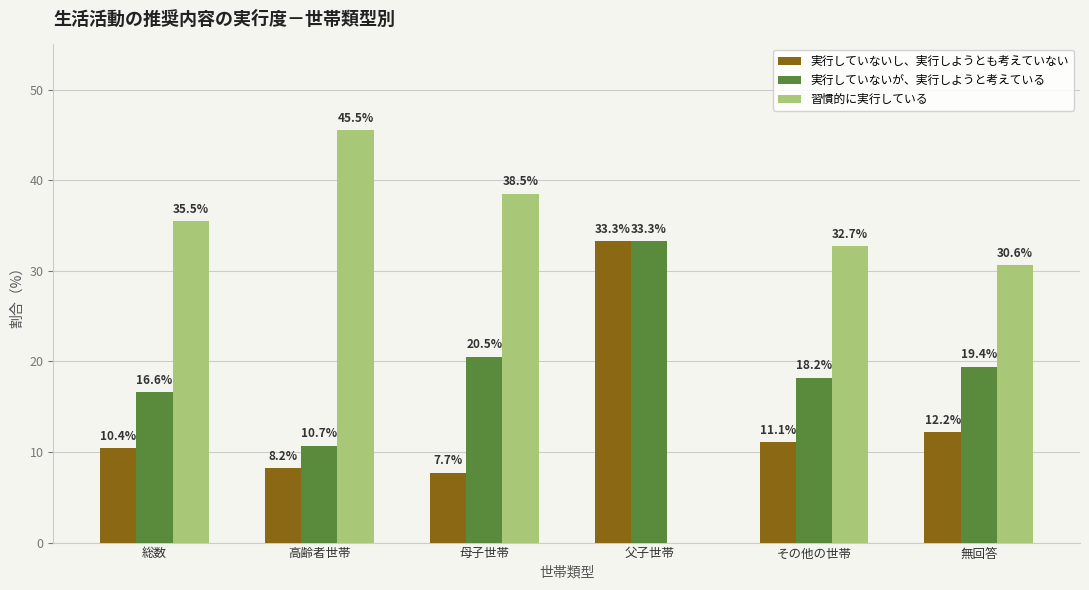

What is the total value across all series at 高齢者世帯?

64.4